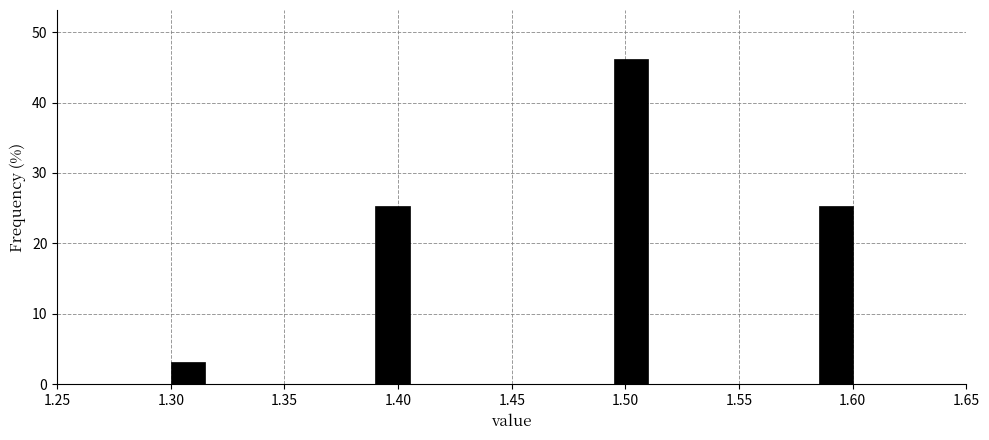

Read against the x-axis, roughly where is the centre of the tallest bar?

1.505